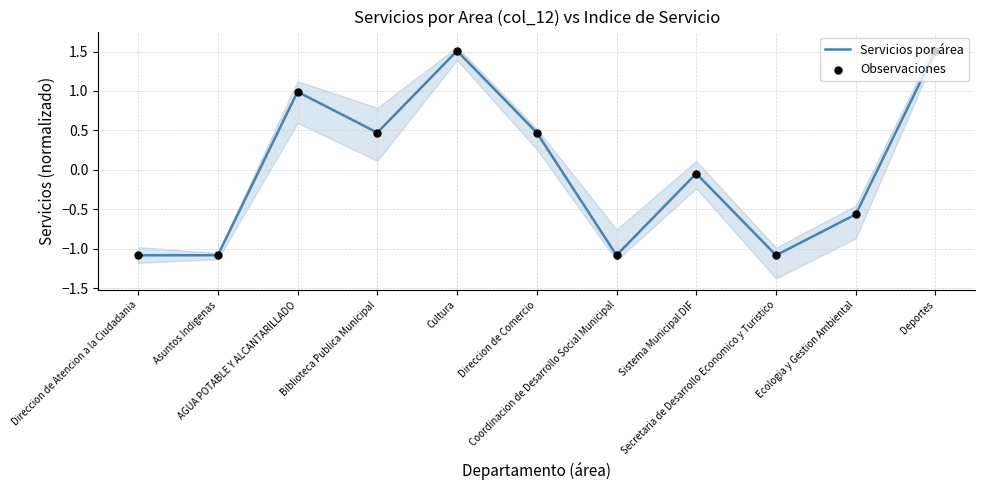

What are all the series names shown in the legend?

Servicios por área, Observaciones